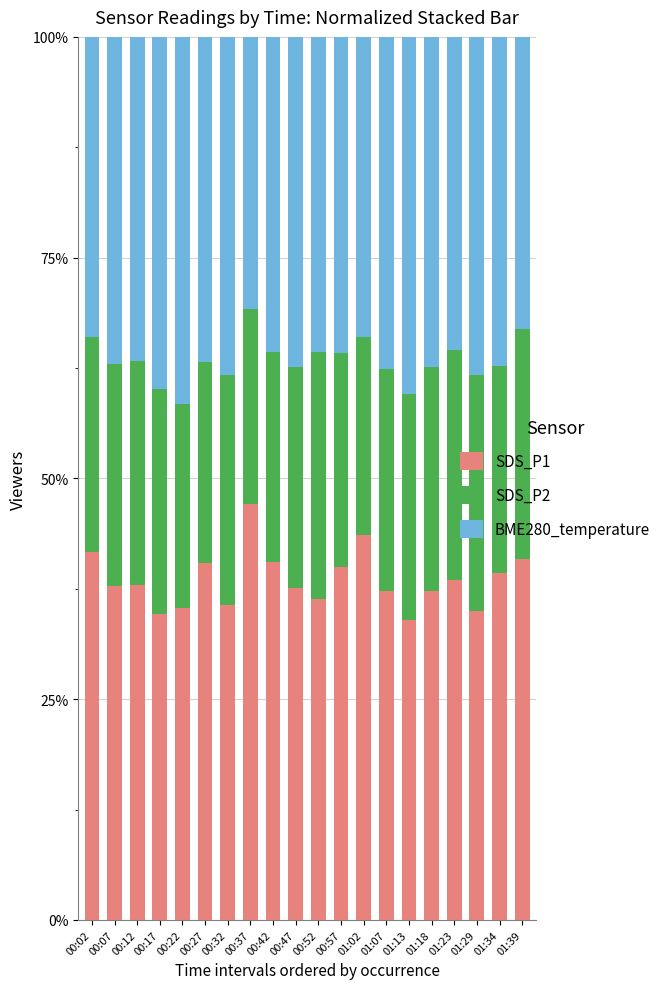

How many data points does each series have?

20